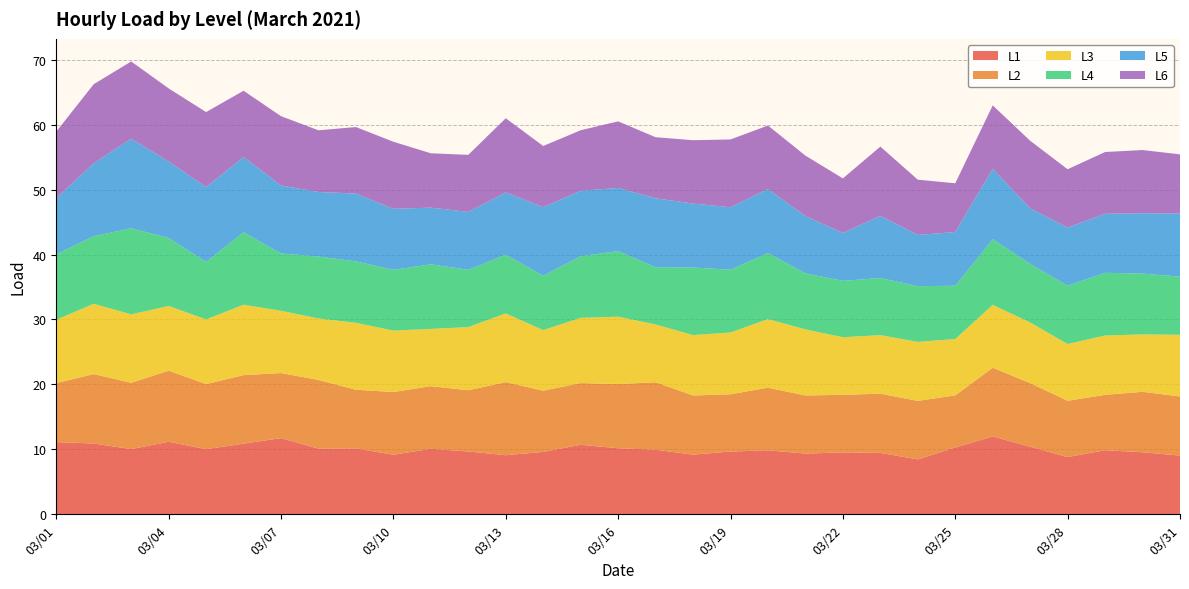

Reading left to right, transcribe all the data shown in this chart.

L1: 2021-03-01=11.1	2021-03-02=10.9	2021-03-03=10.0	2021-03-04=11.2	2021-03-05=10.0	2021-03-06=10.9	2021-03-07=11.7	2021-03-08=10.1	2021-03-09=10.1	2021-03-10=9.2	2021-03-11=10.1	2021-03-12=9.7	2021-03-13=9.1	2021-03-14=9.6	2021-03-15=10.7	2021-03-16=10.2	2021-03-17=9.9	2021-03-18=9.2	2021-03-19=9.7	2021-03-20=9.8	2021-03-21=9.3	2021-03-22=9.5	2021-03-23=9.5	2021-03-24=8.5	2021-03-25=10.3	2021-03-26=12.0	2021-03-27=10.4	2021-03-28=8.8	2021-03-29=9.9	2021-03-30=9.6	2021-03-31=9.0
L2: 2021-03-01=9.1	2021-03-02=10.7	2021-03-03=10.2	2021-03-04=10.9	2021-03-05=10.0	2021-03-06=10.5	2021-03-07=10.0	2021-03-08=10.6	2021-03-09=9.0	2021-03-10=9.7	2021-03-11=9.6	2021-03-12=9.4	2021-03-13=11.3	2021-03-14=9.4	2021-03-15=9.5	2021-03-16=9.9	2021-03-17=10.4	2021-03-18=9.1	2021-03-19=8.8	2021-03-20=9.6	2021-03-21=9.0	2021-03-22=8.9	2021-03-23=9.1	2021-03-24=9.0	2021-03-25=8.0	2021-03-26=10.6	2021-03-27=9.8	2021-03-28=8.7	2021-03-29=8.5	2021-03-30=9.3	2021-03-31=9.1
L3: 2021-03-01=9.7	2021-03-02=10.8	2021-03-03=10.5	2021-03-04=10.0	2021-03-05=10.0	2021-03-06=10.8	2021-03-07=9.6	2021-03-08=9.5	2021-03-09=10.3	2021-03-10=9.5	2021-03-11=8.8	2021-03-12=9.7	2021-03-13=10.6	2021-03-14=9.3	2021-03-15=10.0	2021-03-16=10.4	2021-03-17=8.9	2021-03-18=9.3	2021-03-19=9.5	2021-03-20=10.6	2021-03-21=10.2	2021-03-22=8.9	2021-03-23=9.0	2021-03-24=9.1	2021-03-25=8.7	2021-03-26=9.7	2021-03-27=9.3	2021-03-28=8.7	2021-03-29=9.1	2021-03-30=8.8	2021-03-31=9.5
L4: 2021-03-01=10.1	2021-03-02=10.4	2021-03-03=13.3	2021-03-04=10.5	2021-03-05=8.9	2021-03-06=11.2	2021-03-07=8.8	2021-03-08=9.5	2021-03-09=9.5	2021-03-10=9.4	2021-03-11=9.9	2021-03-12=8.8	2021-03-13=9.0	2021-03-14=8.4	2021-03-15=9.5	2021-03-16=10.1	2021-03-17=8.8	2021-03-18=10.4	2021-03-19=9.7	2021-03-20=10.2	2021-03-21=8.6	2021-03-22=8.7	2021-03-23=8.8	2021-03-24=8.6	2021-03-25=8.2	2021-03-26=10.1	2021-03-27=9.0	2021-03-28=9.0	2021-03-29=9.7	2021-03-30=9.4	2021-03-31=9.0
L5: 2021-03-01=8.7	2021-03-02=11.2	2021-03-03=13.8	2021-03-04=11.8	2021-03-05=11.5	2021-03-06=11.6	2021-03-07=10.5	2021-03-08=9.9	2021-03-09=10.4	2021-03-10=9.4	2021-03-11=8.7	2021-03-12=8.9	2021-03-13=9.6	2021-03-14=10.6	2021-03-15=10.1	2021-03-16=9.7	2021-03-17=10.6	2021-03-18=9.8	2021-03-19=9.6	2021-03-20=9.9	2021-03-21=8.8	2021-03-22=7.4	2021-03-23=9.6	2021-03-24=7.9	2021-03-25=8.3	2021-03-26=10.9	2021-03-27=8.5	2021-03-28=9.0	2021-03-29=9.1	2021-03-30=9.3	2021-03-31=9.7
L6: 2021-03-01=10.2	2021-03-02=12.2	2021-03-03=11.9	2021-03-04=11.3	2021-03-05=11.6	2021-03-06=10.2	2021-03-07=10.7	2021-03-08=9.5	2021-03-09=10.3	2021-03-10=10.3	2021-03-11=8.4	2021-03-12=8.8	2021-03-13=11.4	2021-03-14=9.4	2021-03-15=9.3	2021-03-16=10.3	2021-03-17=9.4	2021-03-18=9.8	2021-03-19=10.4	2021-03-20=9.8	2021-03-21=9.3	2021-03-22=8.4	2021-03-23=10.7	2021-03-24=8.5	2021-03-25=7.5	2021-03-26=9.8	2021-03-27=10.4	2021-03-28=9.0	2021-03-29=9.5	2021-03-30=9.7	2021-03-31=9.1